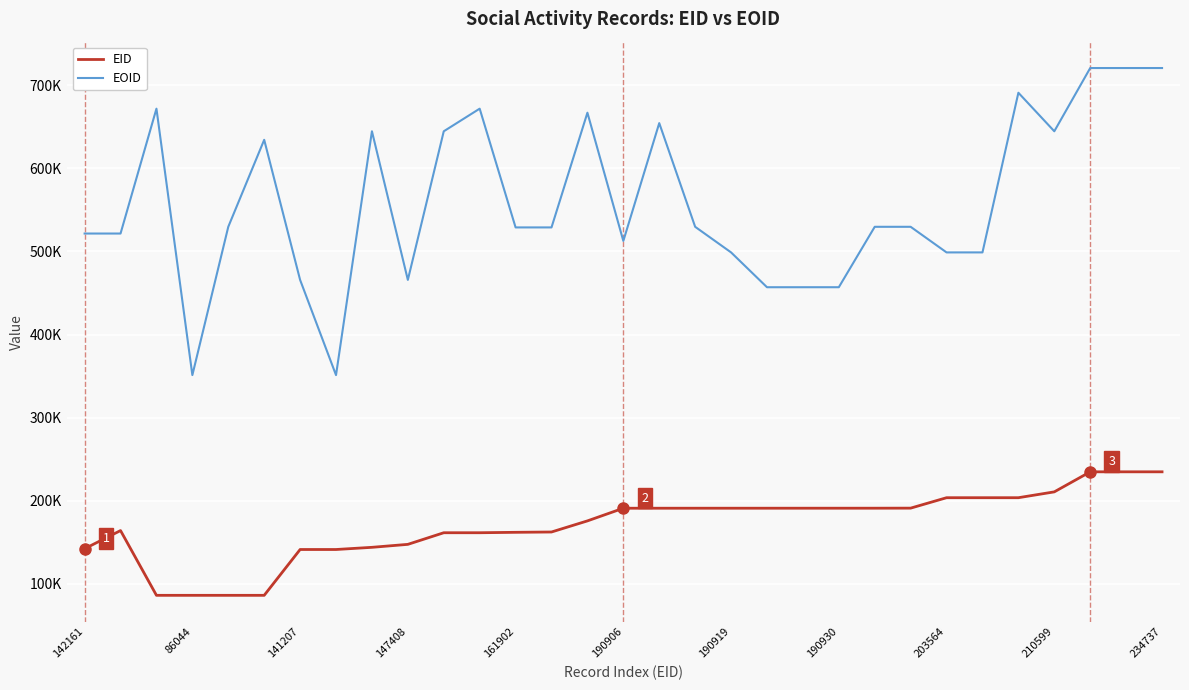

True or false: EID and EOID cross at least once.

False